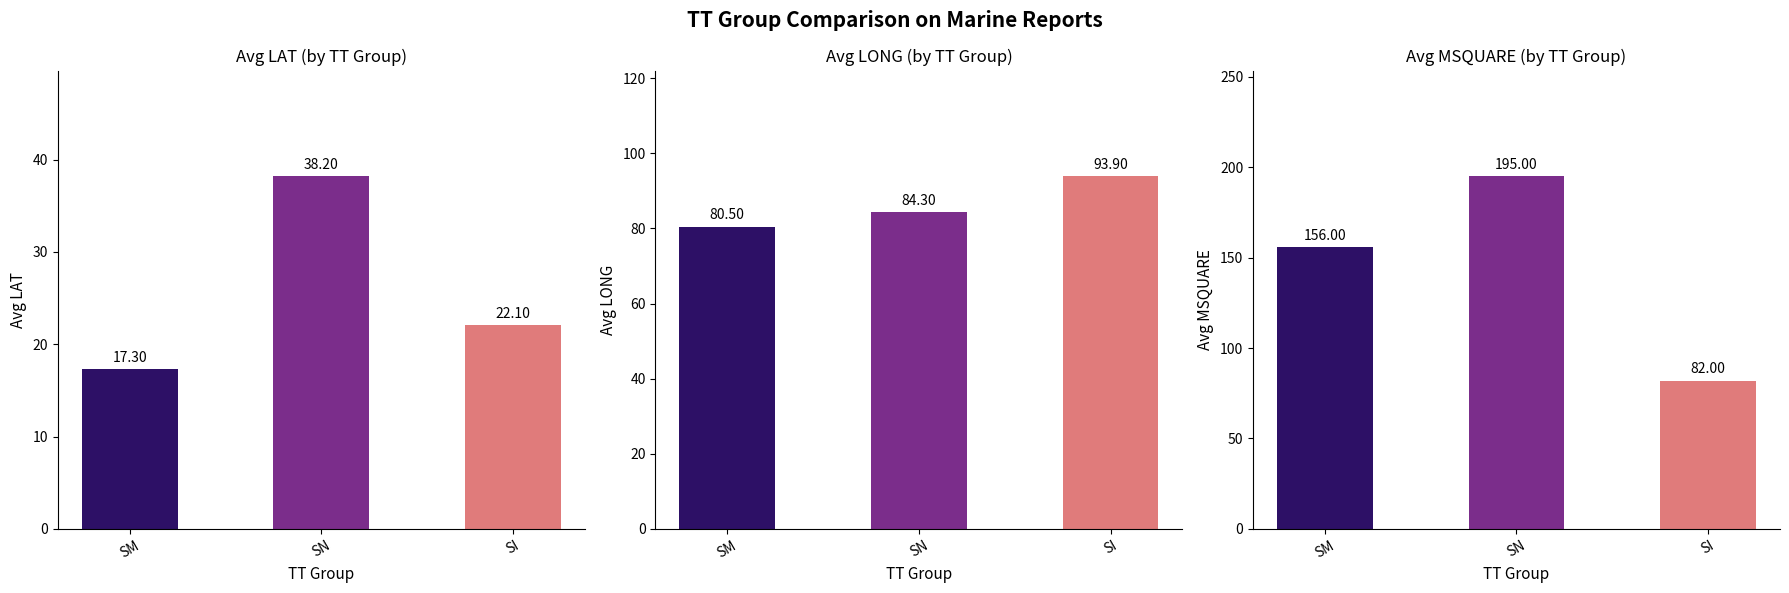

What value does the Avg LONG series have at SN?

84.3